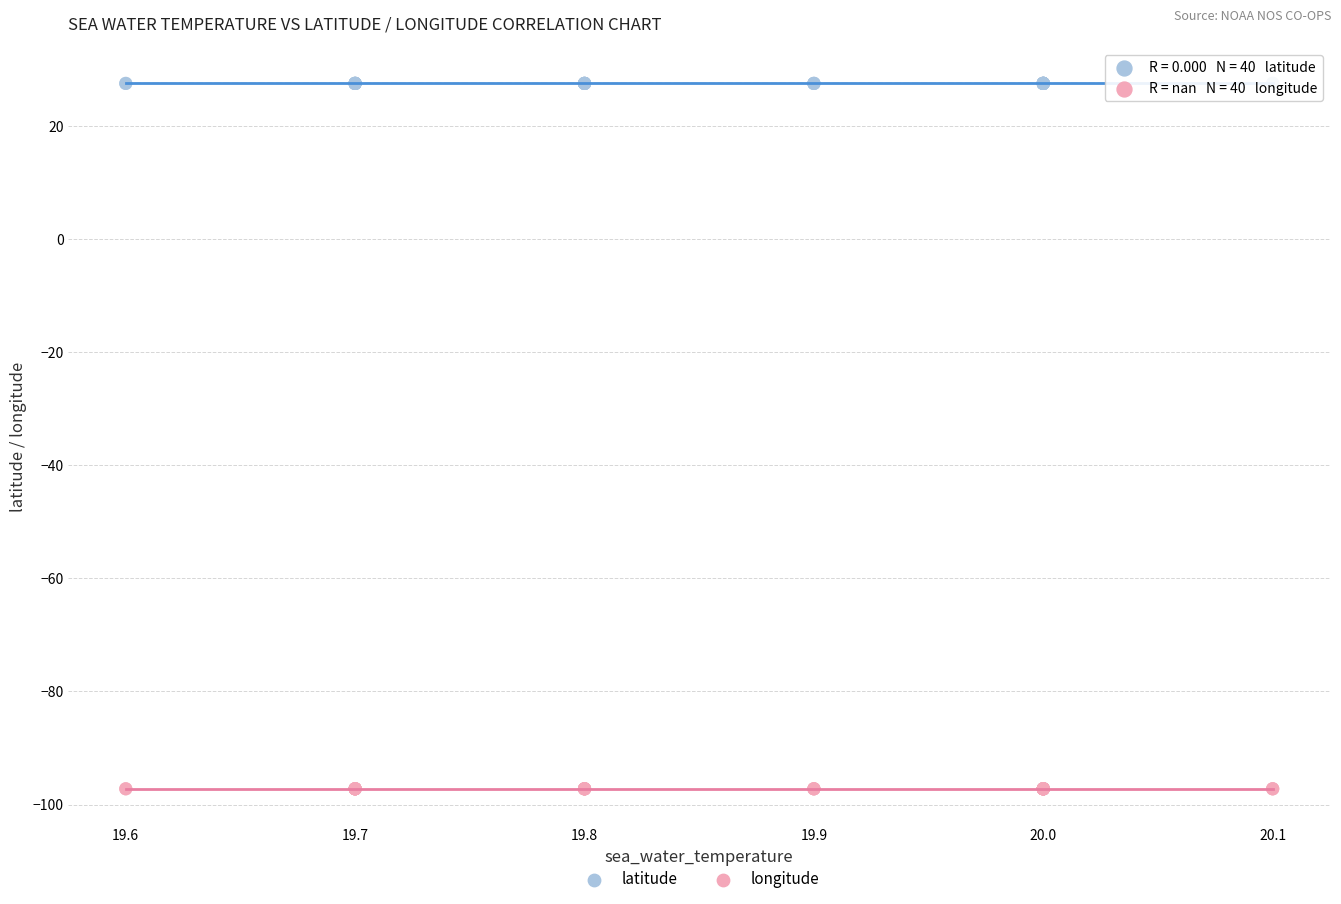

Which series reaches the minimum Y coordinate?

longitude